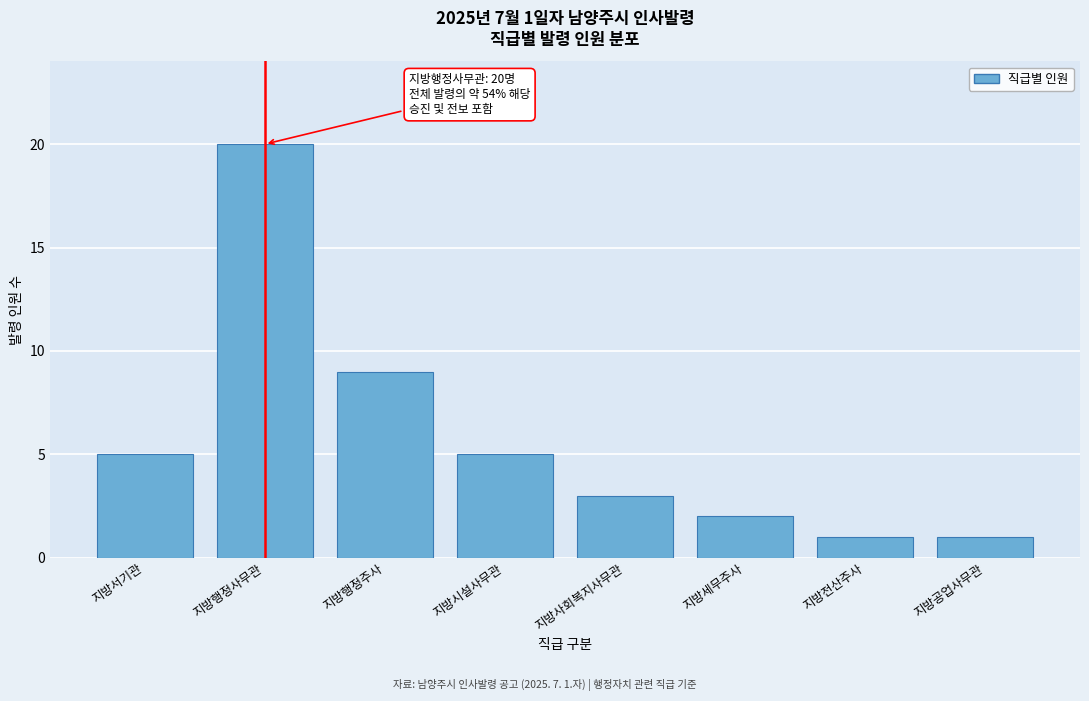

Reading left to right, extract all data points from this chart.

5	20	9	5	3	2	1	1